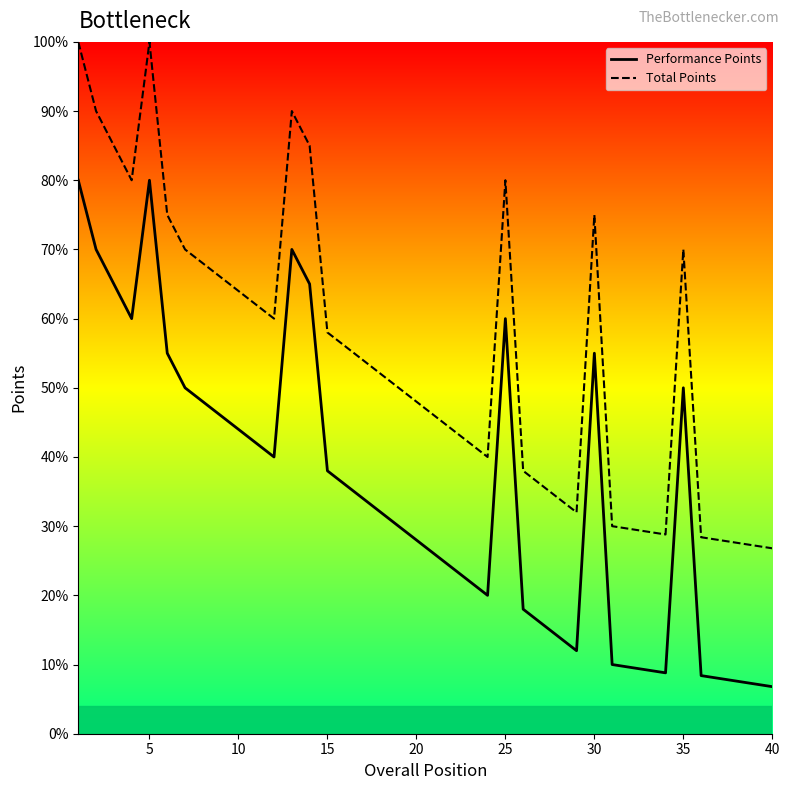

Where is Total Points nearest to the value 317?

10